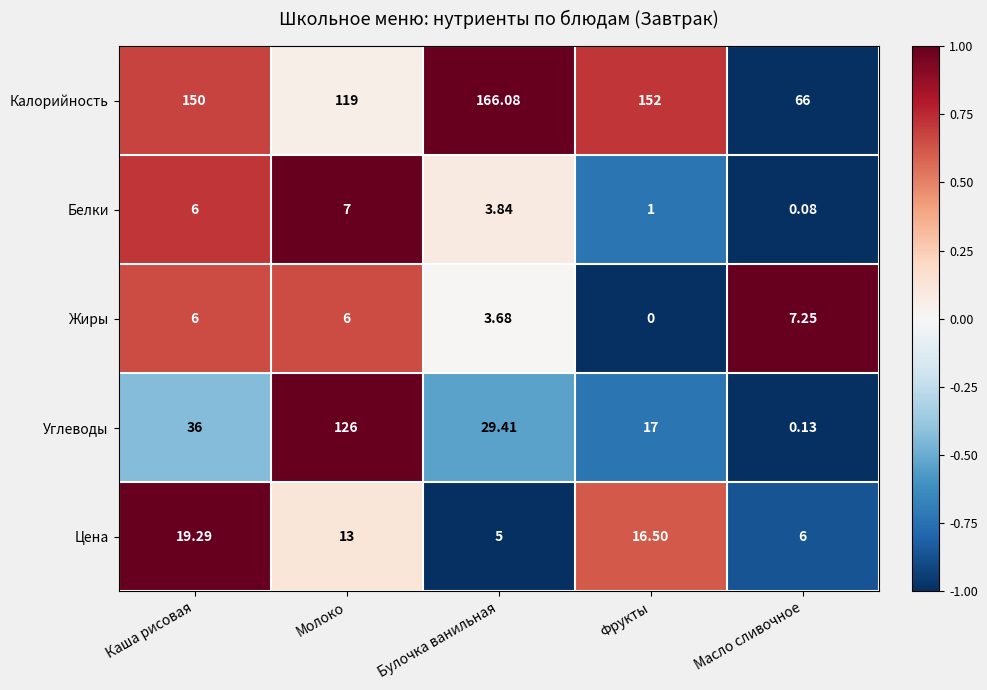

Which series has the widest spread of values?

Углеводы